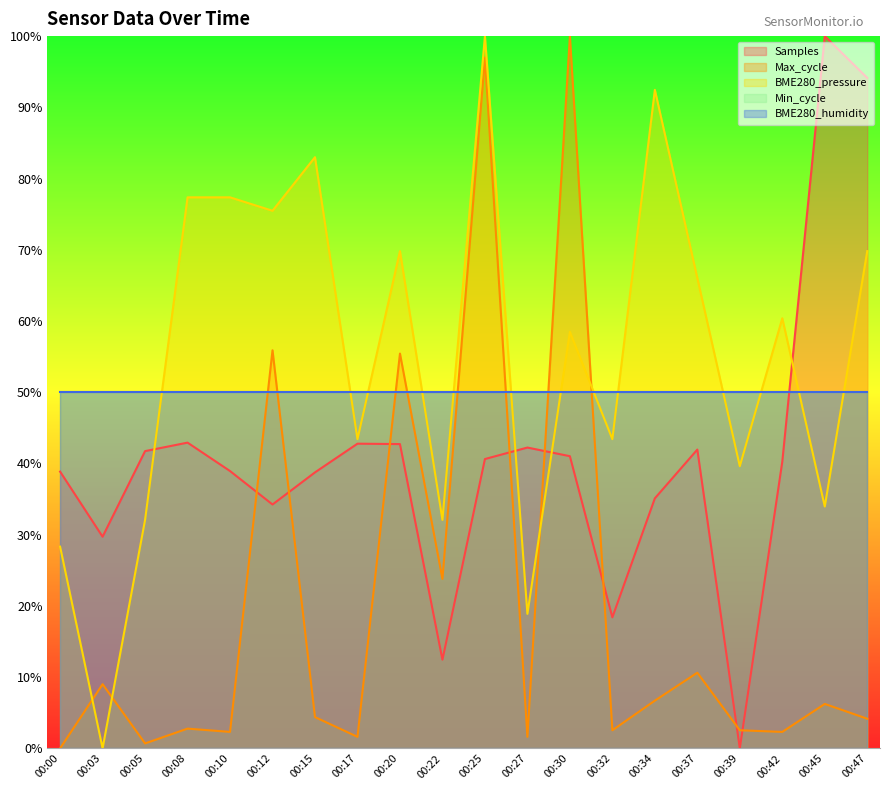

Does the chart display data point markers on the line(s)?

No